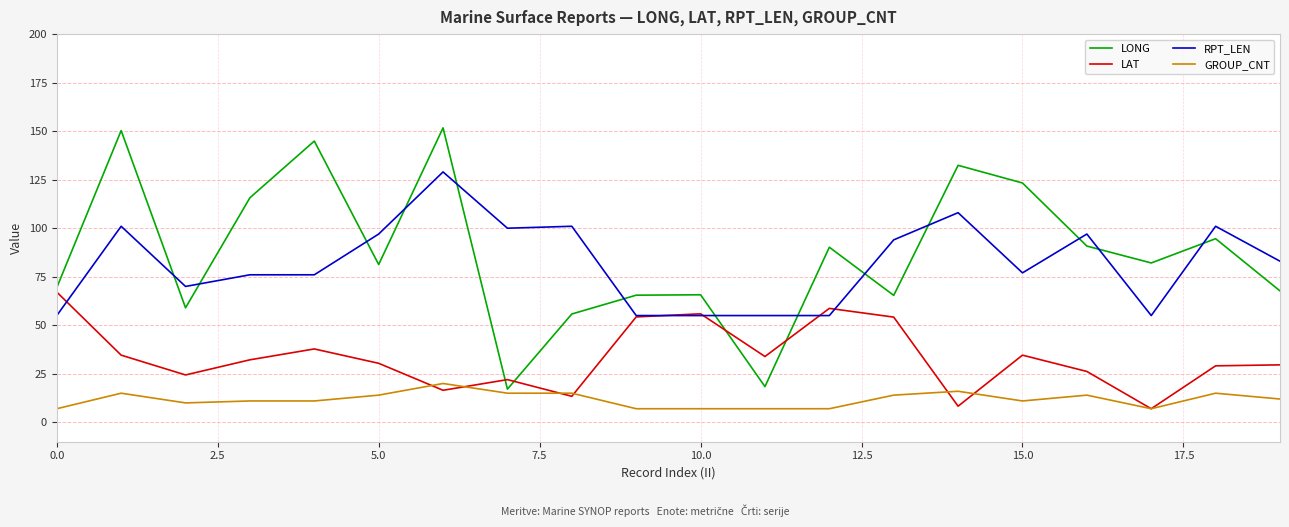

Does the chart display data point markers on the line(s)?

No